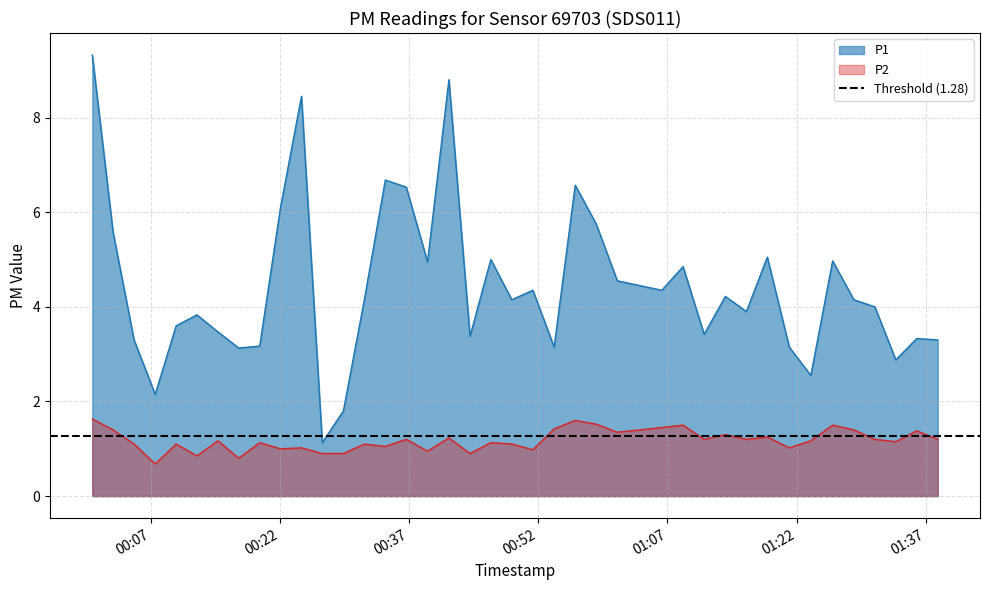

True or false: P2 and P1 intersect in this chart.

False